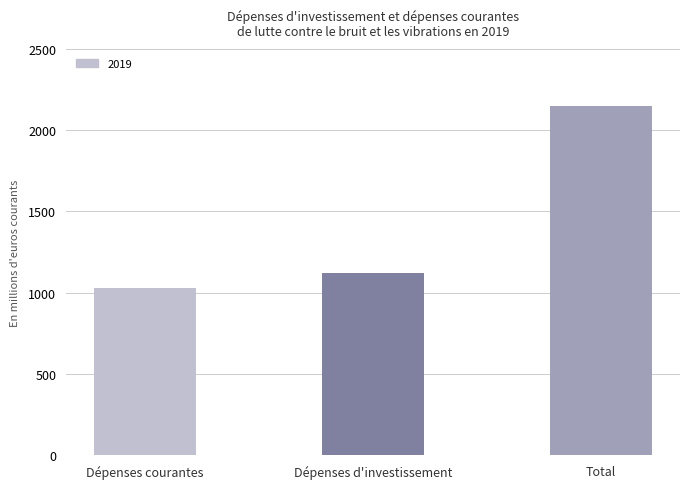

Reading left to right, list all the values displayed in this chart.

1029.2	1122.0	2151.1